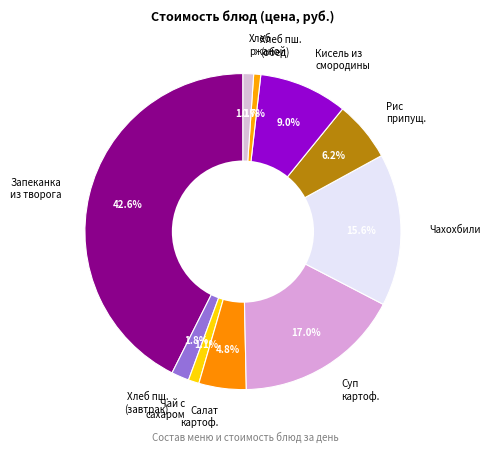

Is the sum of Суп картоф. and Хлеб пш. (обед) greater than half?

No